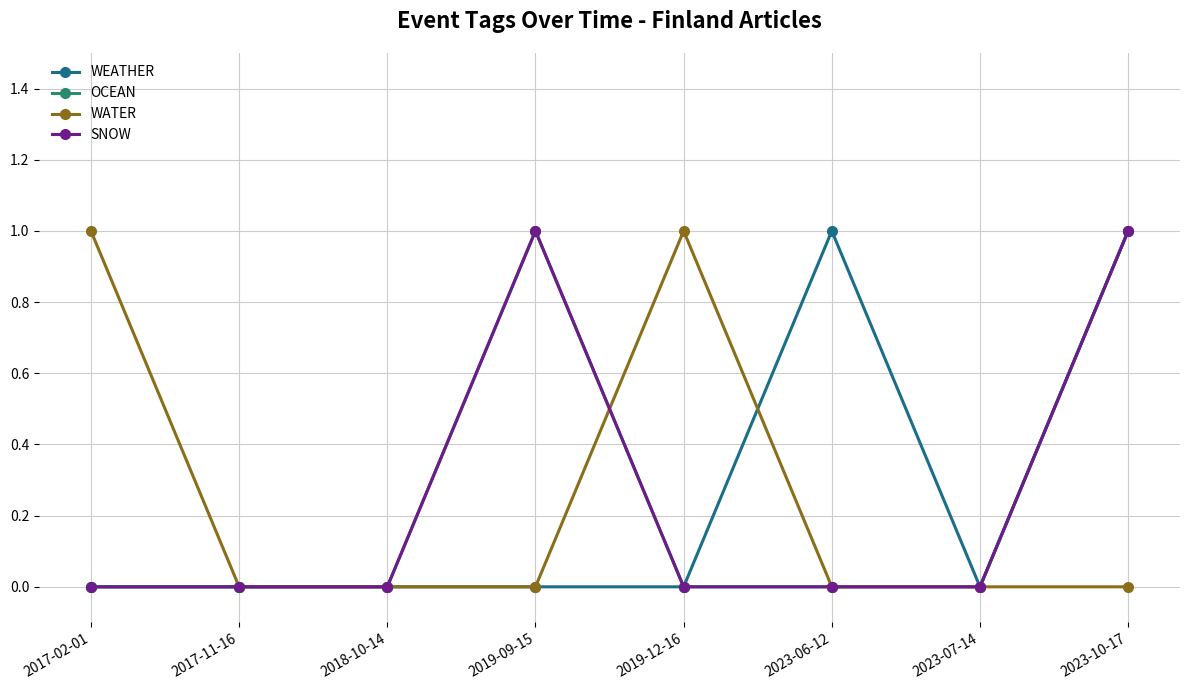

How many values in SNOW are above zero?

2